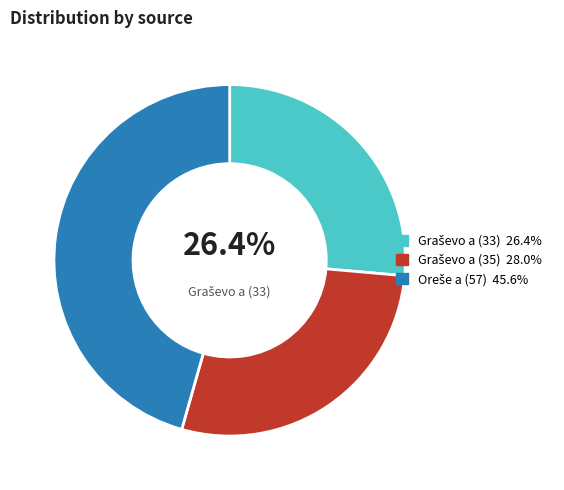

To the nearest percent, what is the difference between the largest and smallest slice percentages?

19%